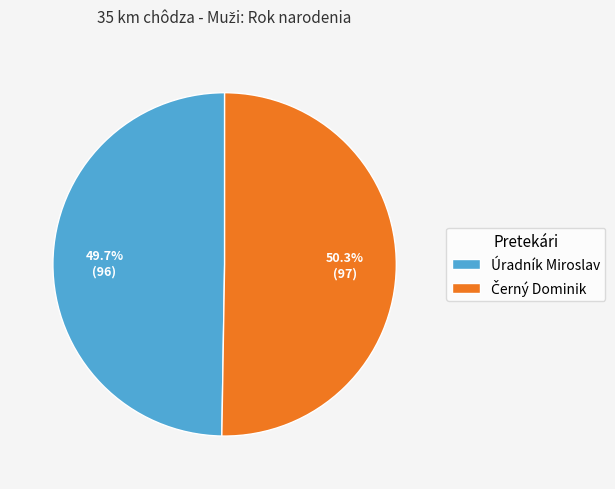

Which category has the smallest portion of the pie?

Úradník Miroslav